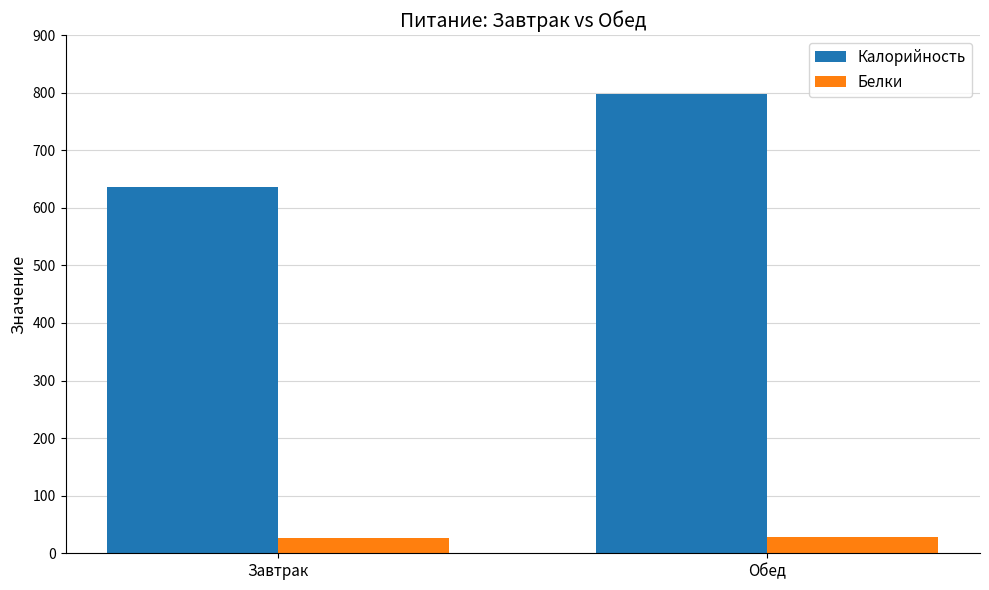

What value does the Калорийность series have at Обед?

798.0